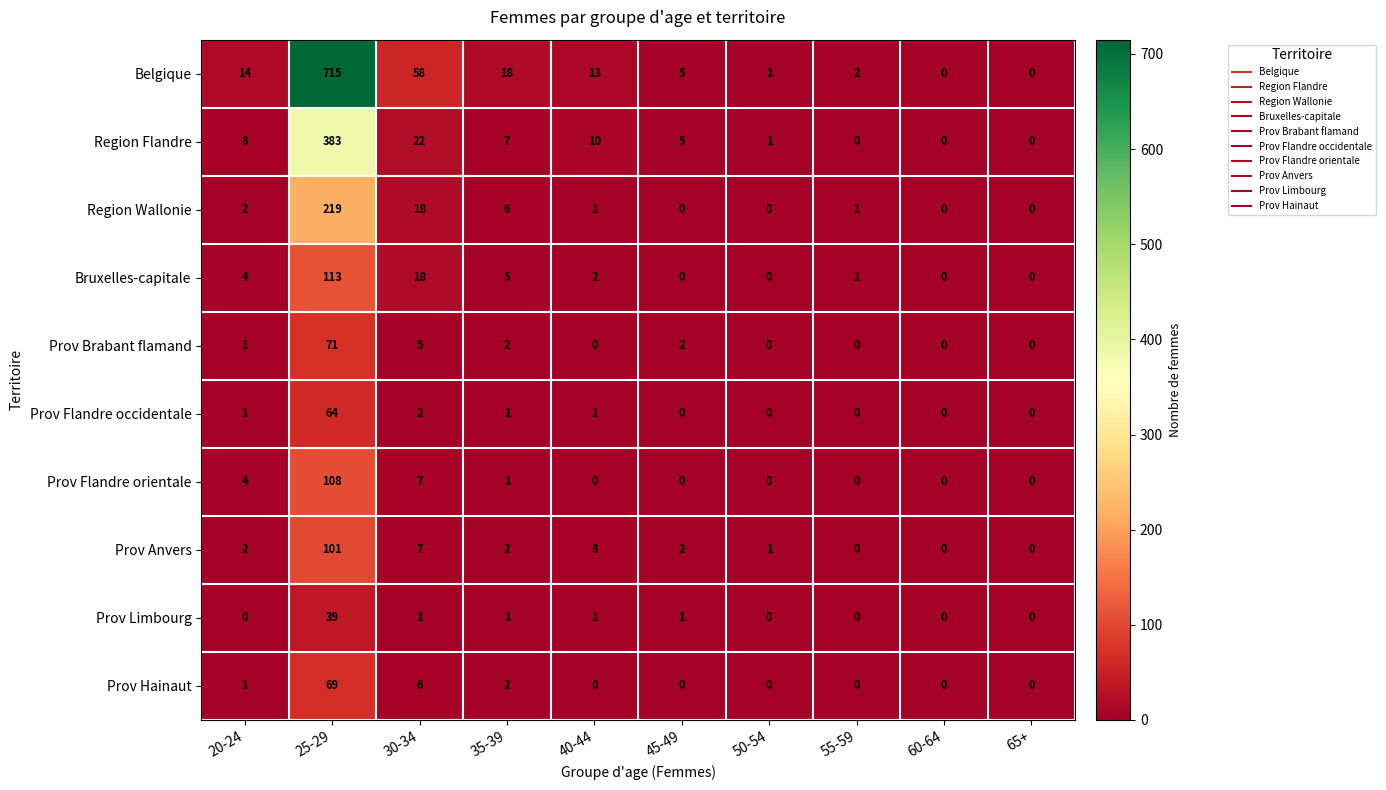

At which label does Prov Flandre orientale reach its peak?

25-29